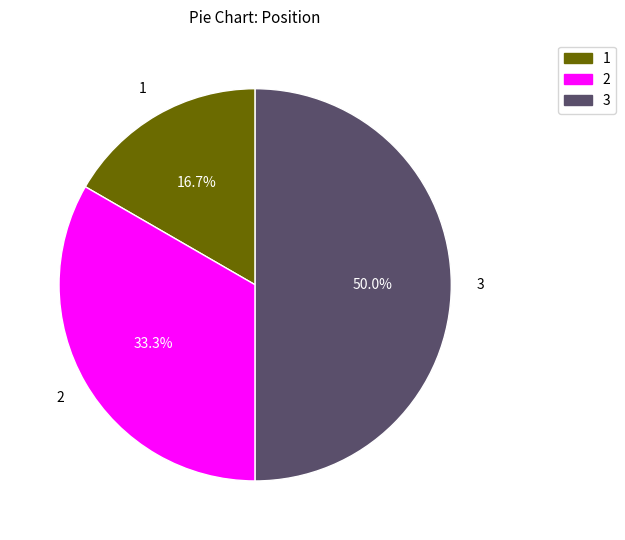

The 1 slice represents 17% of the pie. True or false?

True